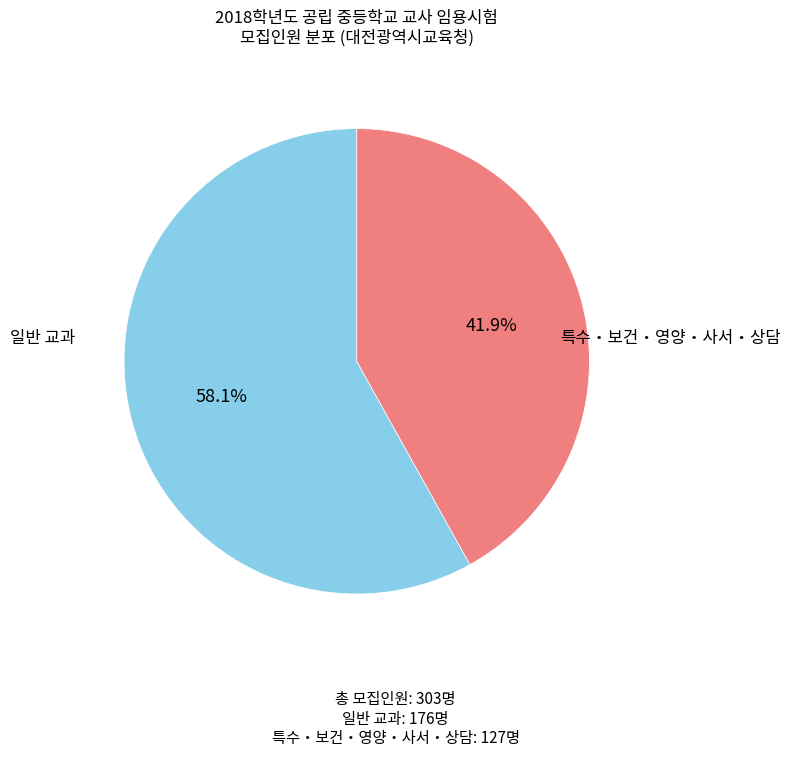

Does any single category account for the majority?

Yes